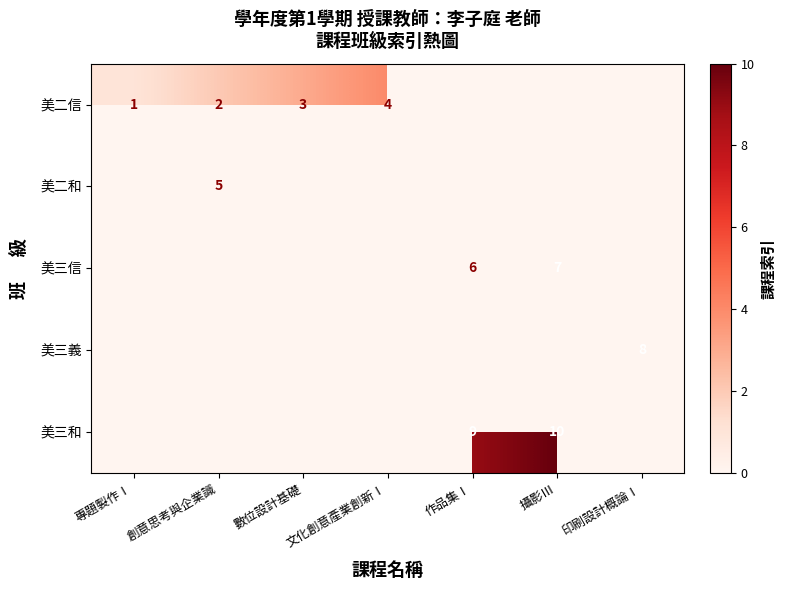

The 美二信 series shows 3 at 創意思考與企業識. True or false?

False